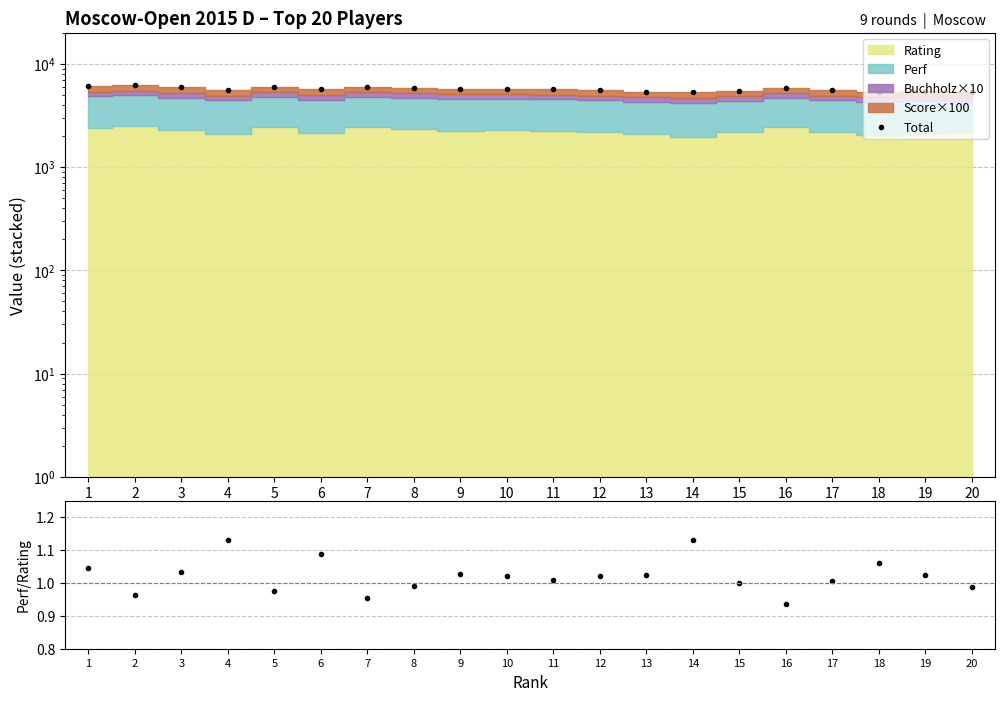

True or false: Total and Perf/Rating intersect in this chart.

False